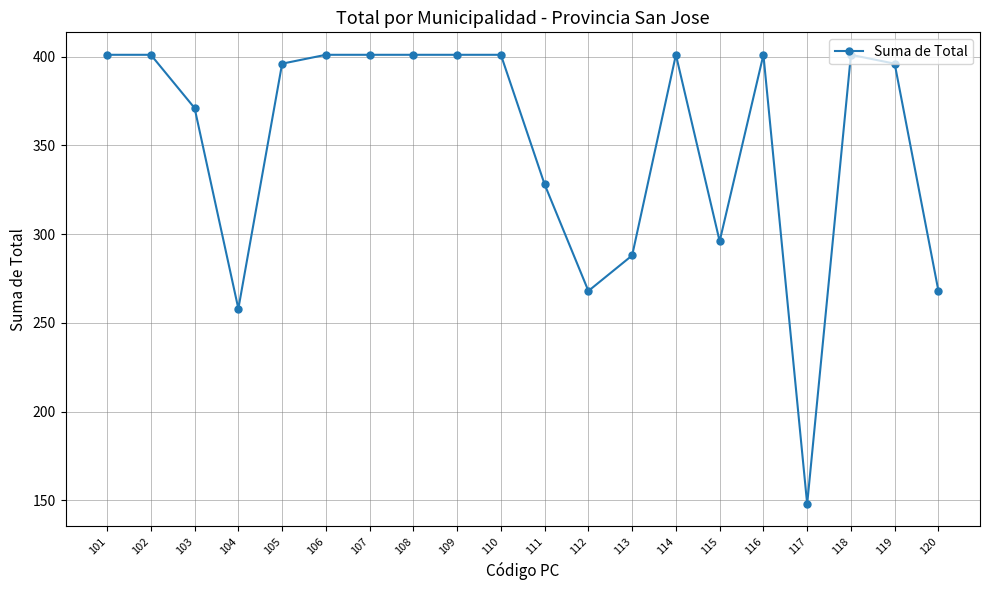

How many lines are shown in the chart?

1